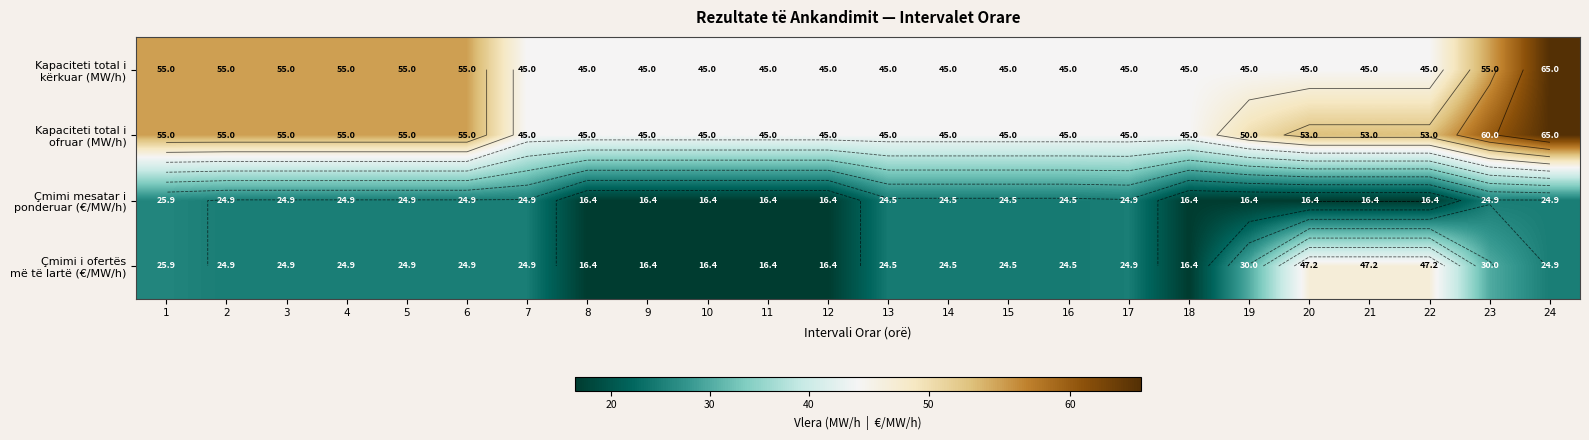

Is the value of Kapaciteti total i kërkuar (MW/h) at 19 greater than the value of Kapaciteti total i ofruar (MW/h) at 4?

No